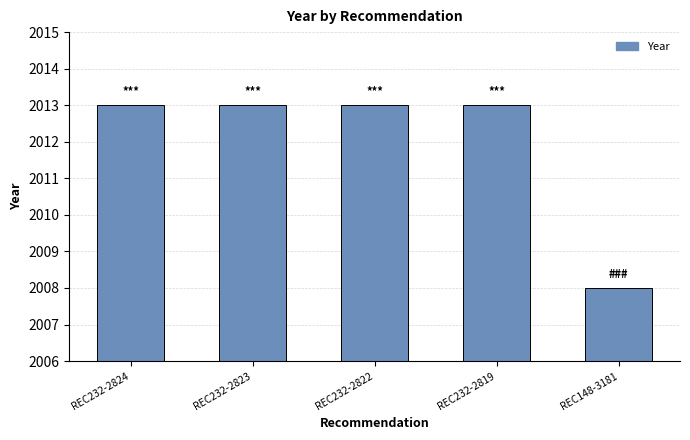

Read the value at REC148-3181.

2008